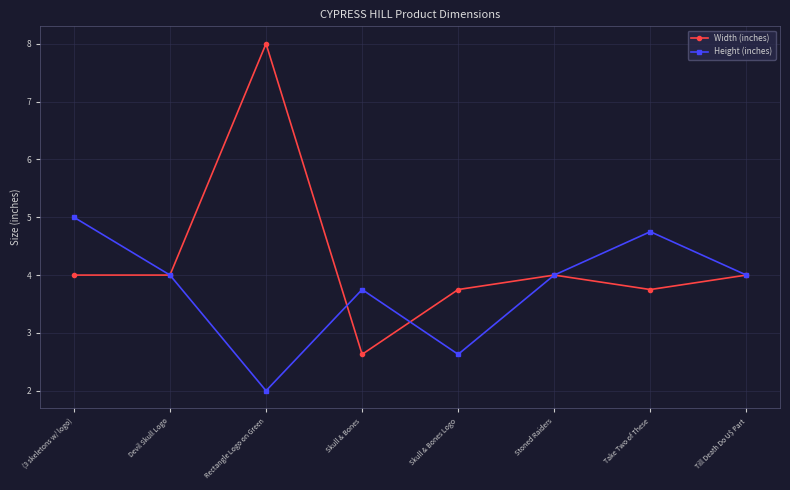

Does the chart display data point markers on the line(s)?

Yes